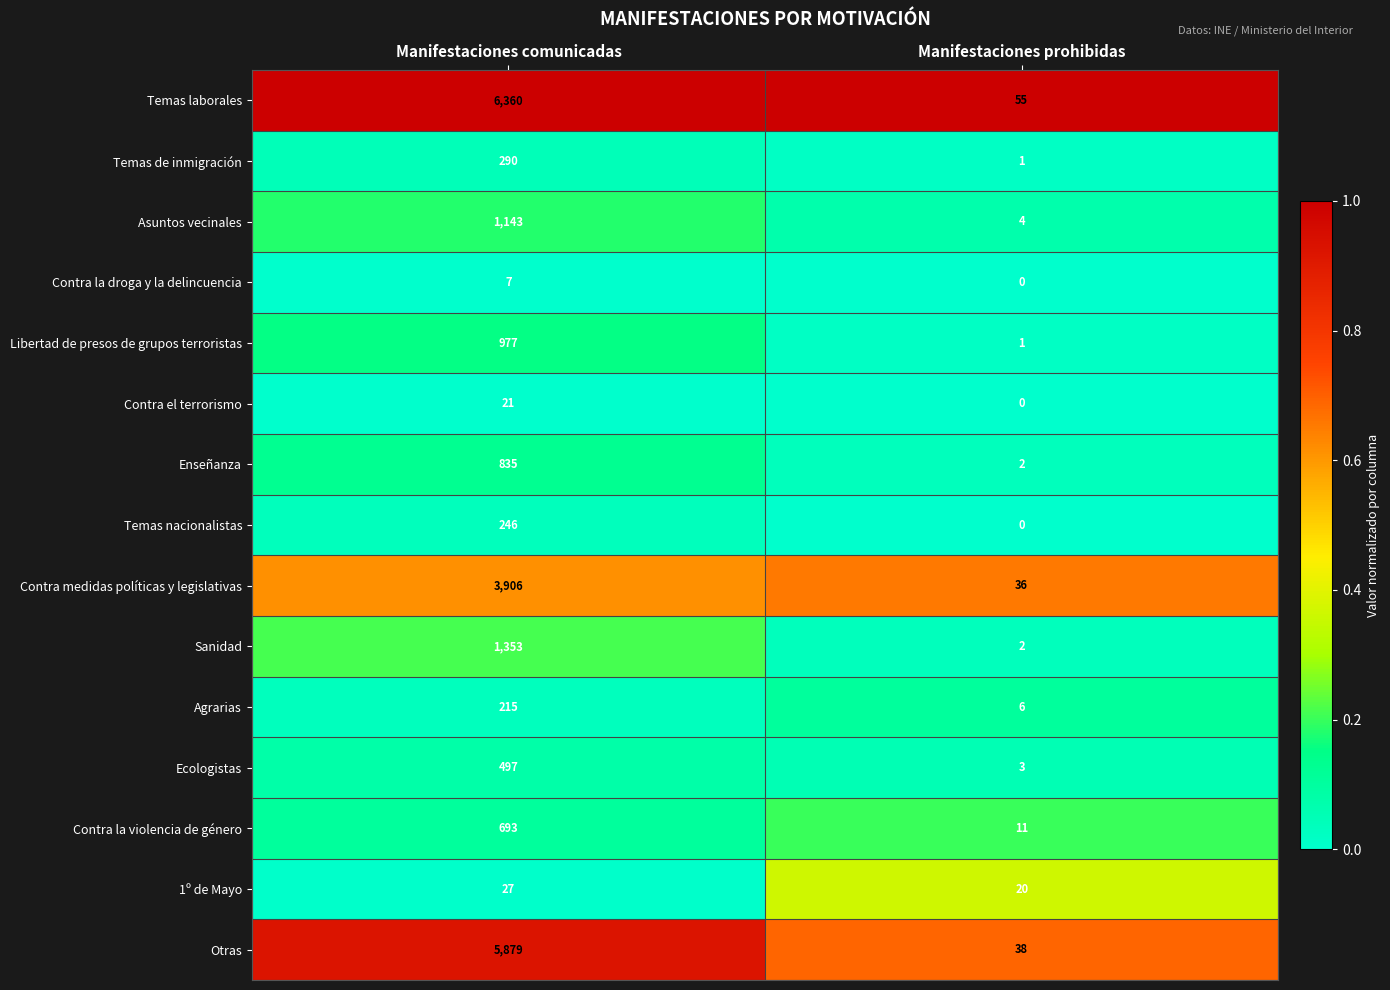

Reading right to left, what are all the values shown in this chart?

Temas laborales: 55	6360
Temas de inmigración: 1	290
Asuntos vecinales: 4	1143
Contra la droga y la delincuencia: 0	7
Libertad de presos de grupos terroristas: 1	977
Contra el terrorismo: 0	21
Enseñanza: 2	835
Temas nacionalistas: 0	246
Contra medidas políticas y legislativas: 36	3906
Sanidad: 2	1353
Agrarias: 6	215
Ecologistas: 3	497
Contra la violencia de género: 11	693
1º de Mayo: 20	27
Otras: 38	5879